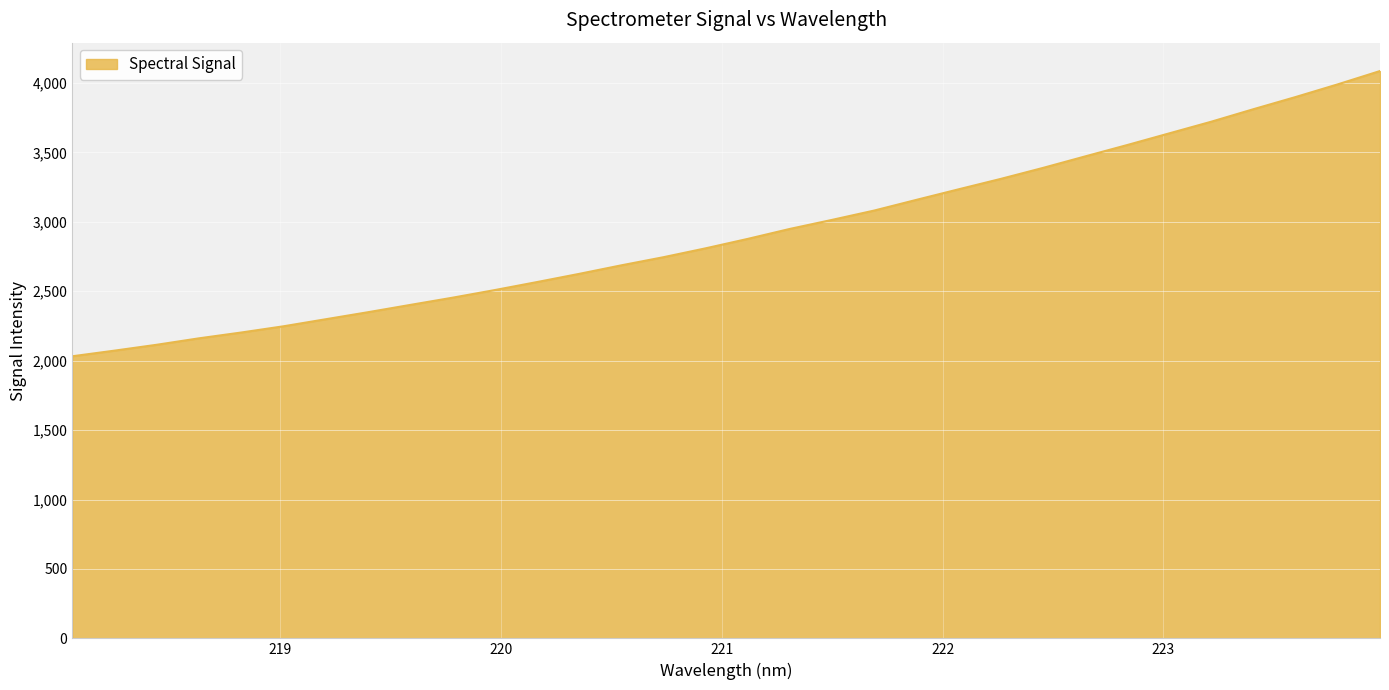

What is the difference between the maximum and minimum values?

2054.5